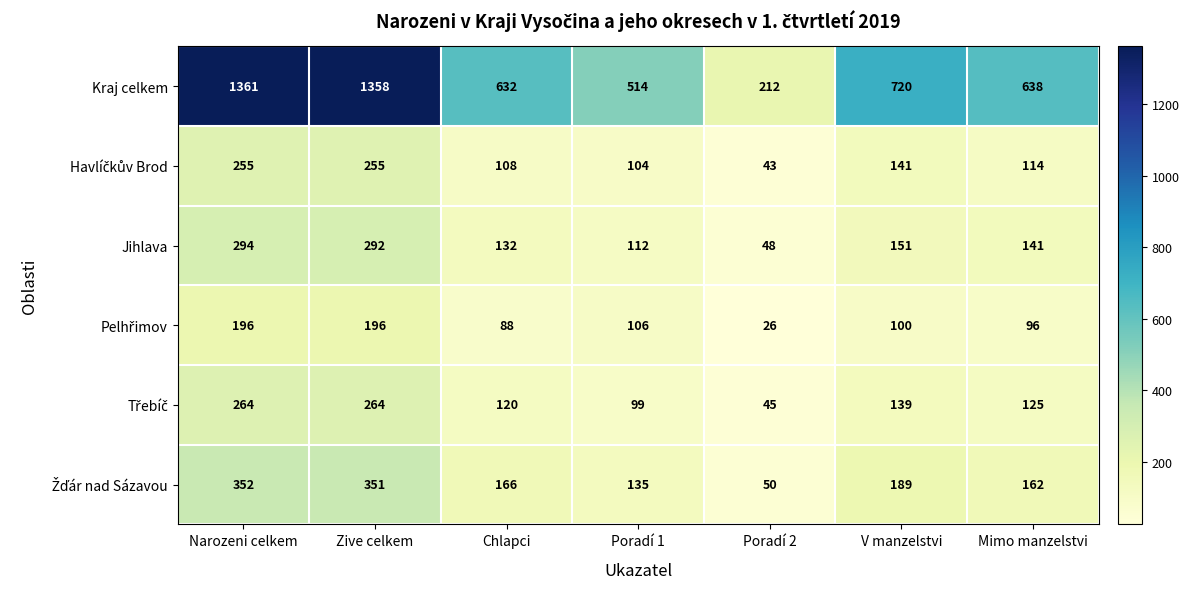

Where is Kraj celkem nearest to the value 786?

V manzelstvi